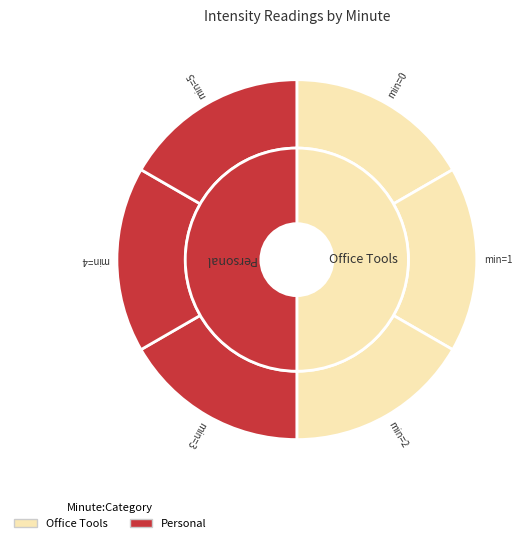

Is 6 the majority of the pie?

No